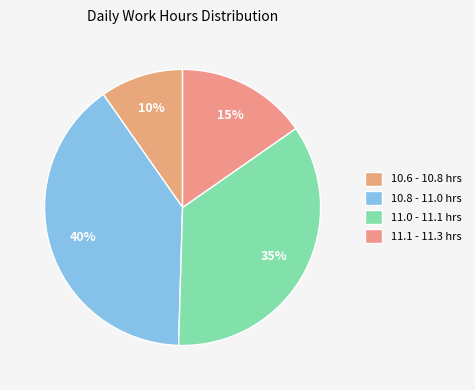

Rank the categories by value from highest to lowest.

10.8 - 11.0 hrs, 11.0 - 11.1 hrs, 11.1 - 11.3 hrs, 10.6 - 10.8 hrs